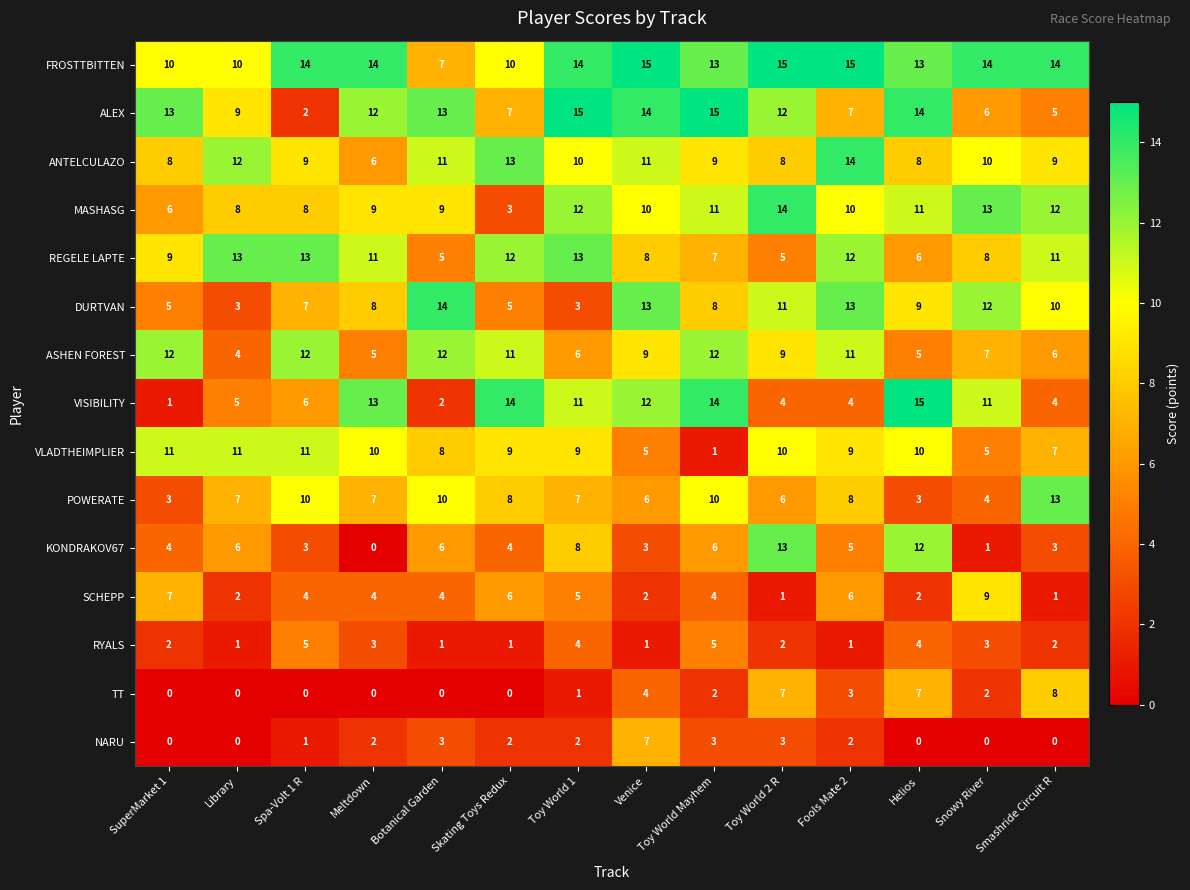

What is the average value of the FROSTTBITTEN series?

13